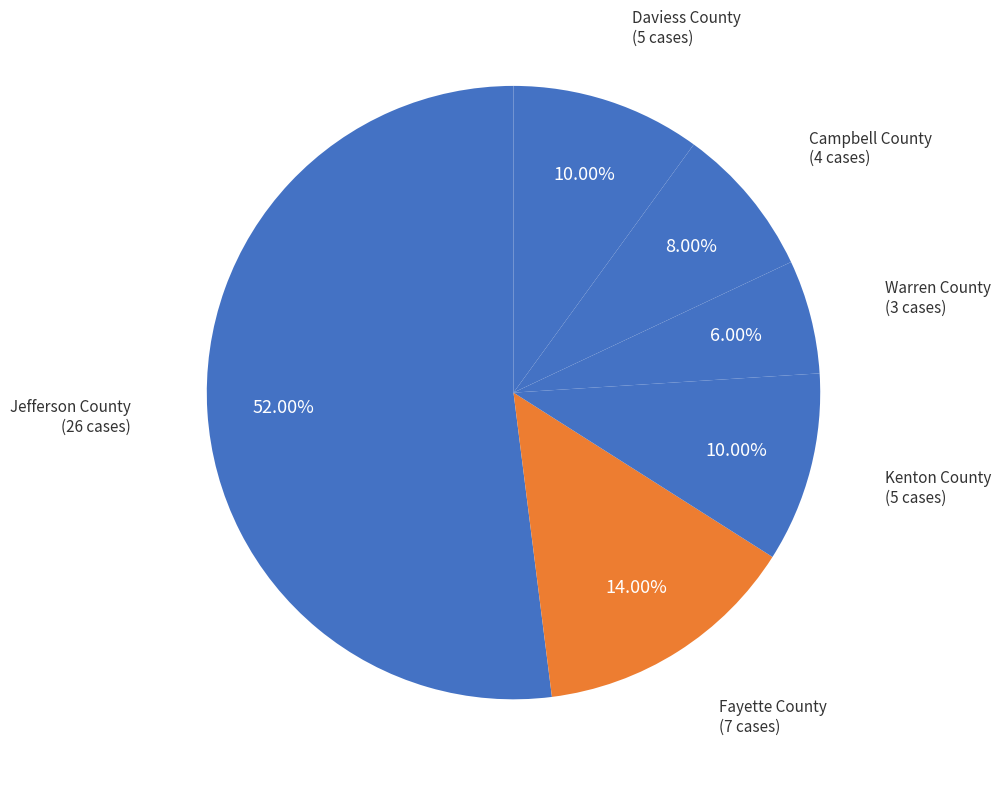

What is the total percentage of Kenton County and Campbell County?

18.0%